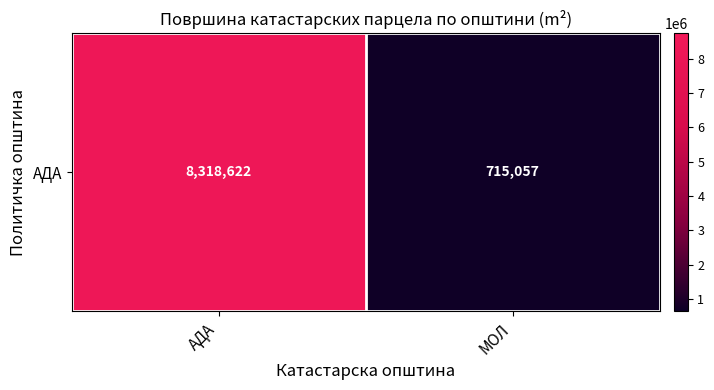

What is the sum of the values at МОЛ and АДА?

9033679